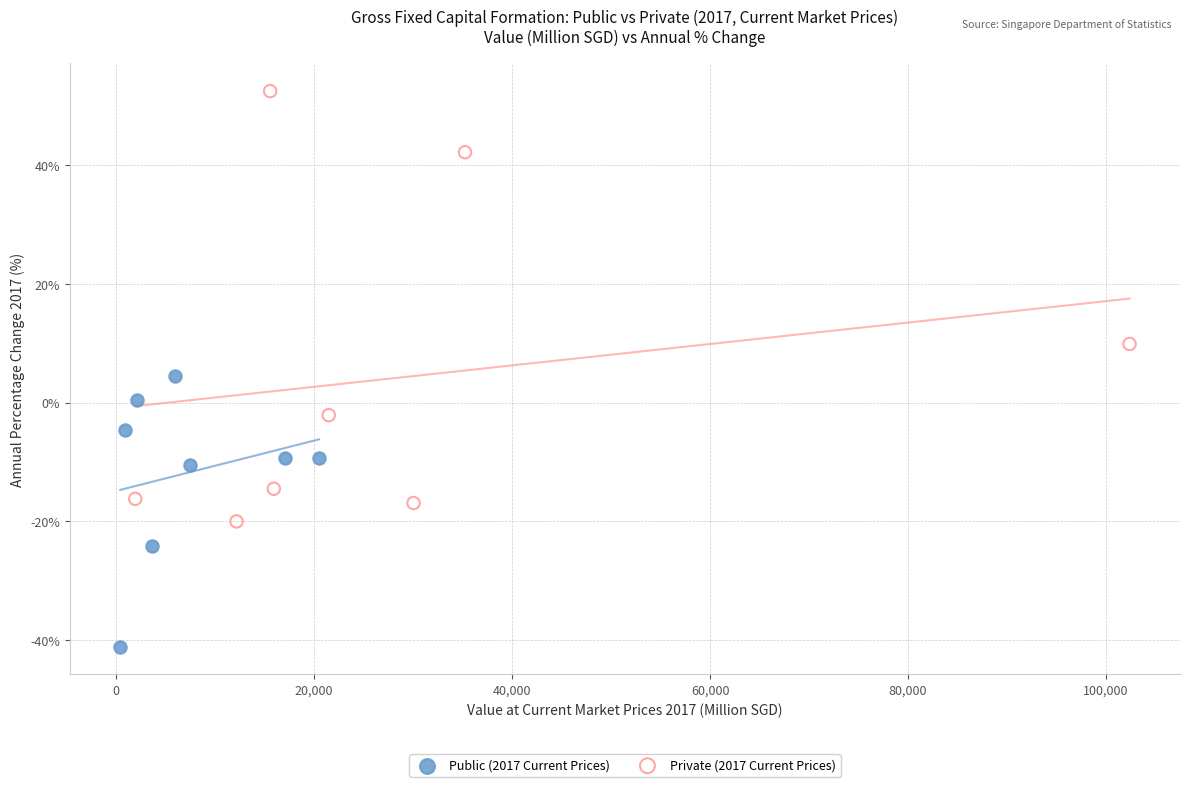

Which series contains the lowest Y value?

Public (2017 Current Prices)